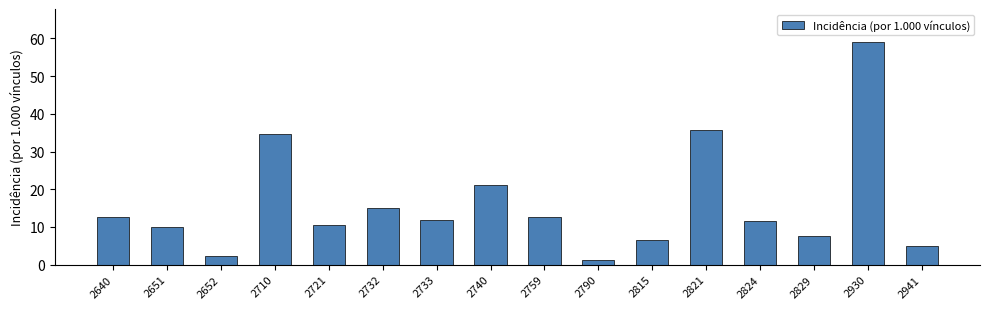

What is the change in value from 2721 to 2732?

+4.3